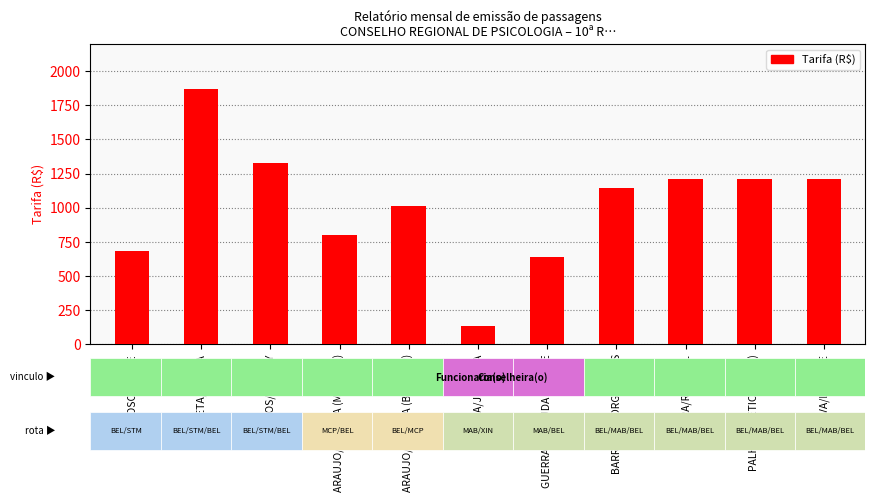

Reading left to right, what are all the values shown in this chart?

BARROSO/JORGE=678.9	PALHETA/LETICIA=1869.8	SANTOS/JOSIELY=1324.2	ARAUJO/JESSICA (MCP/BEL)=799.3	ARAUJO/JESSICA (BEL/MCP)=1009.6	GUERRA/JUREUDA=130.5	GUERRA/JUREUDA DUARTE=636.2	BARROSO/JORGE LUCAS=1146.0	LAMEIRA/RAPHAEL=1211.5	PALHETA/LETICIA (MAB)=1211.5	SILVA/LUCIENE=1211.5